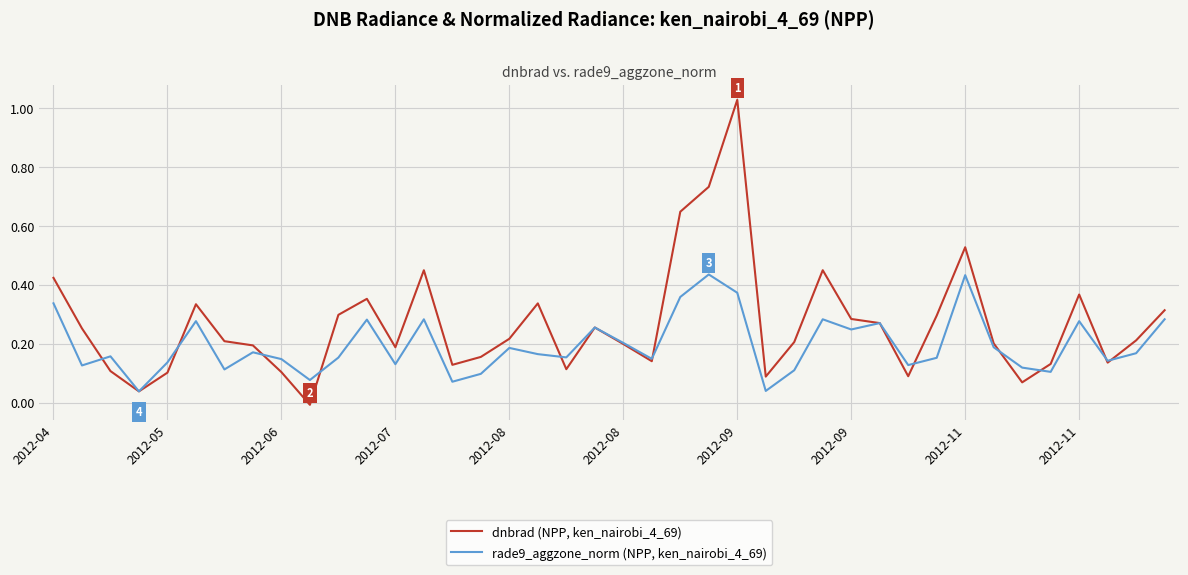

List the series in order of their peak value, highest first.

dnbrad (NPP, ken_nairobi_4_69), rade9_aggzone_norm (NPP, ken_nairobi_4_69)